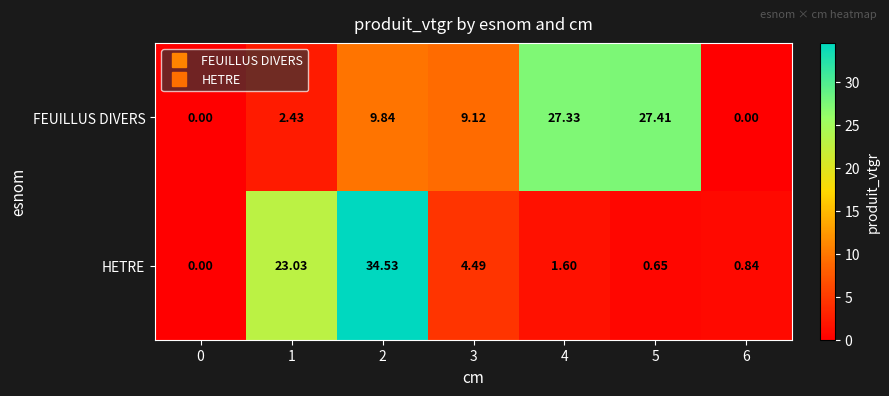

Which series changed the most between 2 and 4?

HETRE